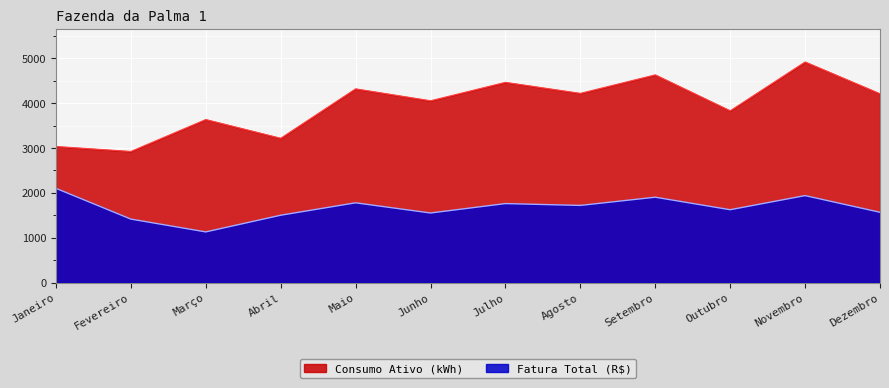

Rank the series at Junho from highest to lowest value.

Consumo Ativo (kWh), Fatura Total (R$)